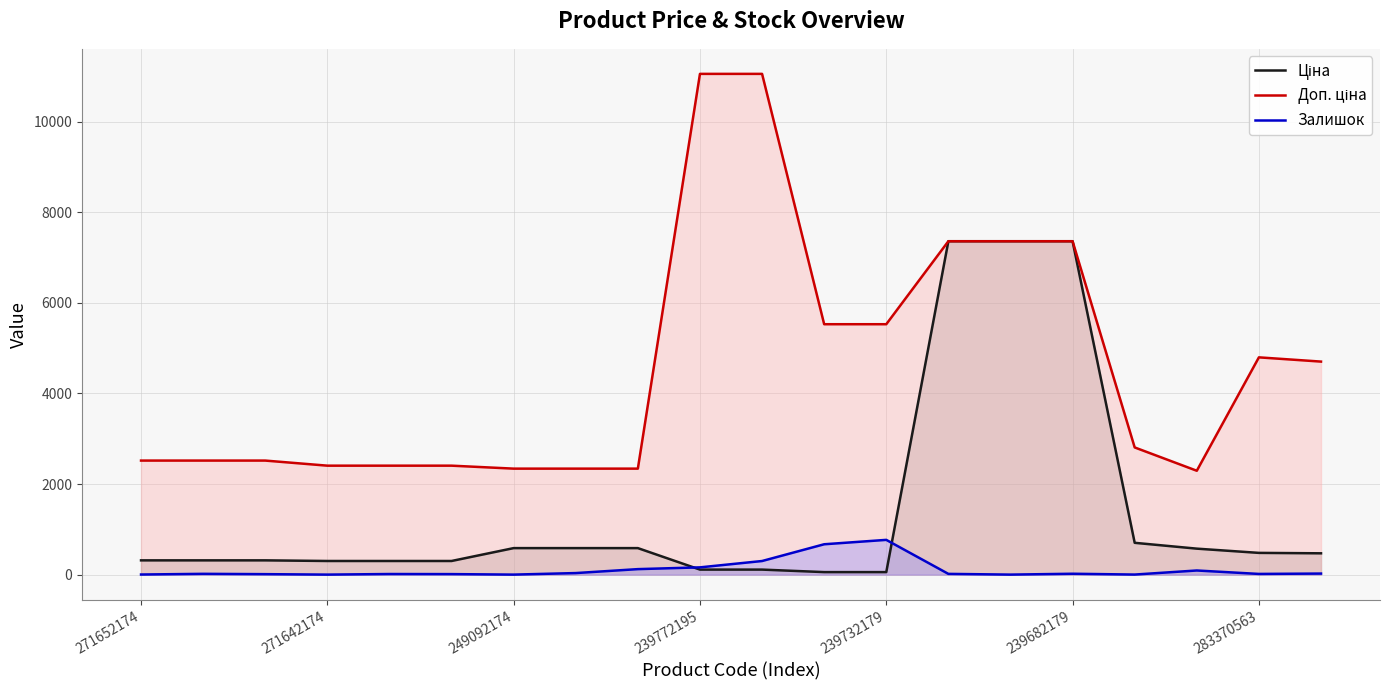

Reading left to right, list all the values displayed in this chart.

Ціна: 314.7	314.7	314.7	300.6	300.6	300.6	584.9	584.9	584.9	110.5	110.5	55.3	55.3	7360.2	7360.2	7360.2	701.9	573.2	479.6	470.3
Доп. ціна: 2517.5	2517.5	2517.5	2405.2	2405.2	2405.2	2339.7	2339.7	2339.7	11055.0	11055.0	5528.0	5528.0	7360.2	7360.2	7360.2	2807.6	2292.9	4796.4	4702.8
Залишок: 2.0	17.0	10.0	0.0	13.0	11.0	0.0	34.0	121.0	160.0	300.0	670.0	767.0	16.0	0.0	19.0	1.0	91.0	15.0	23.0